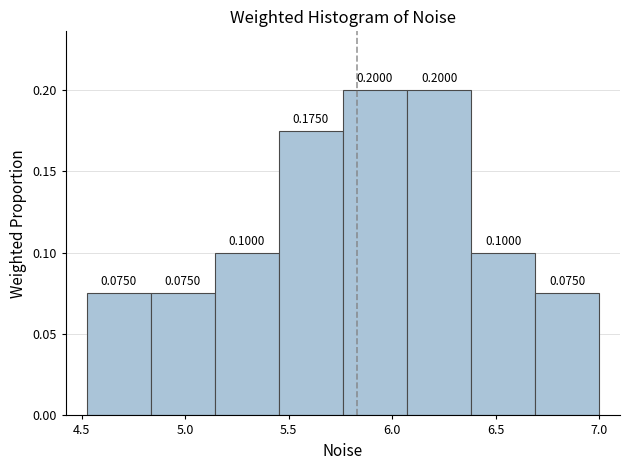

How tall is the bar that spans 5.15 to 5.45 on the x-axis? The bar edges are not printed on the chart, so give them approximately, as read against the axis.

0.1000